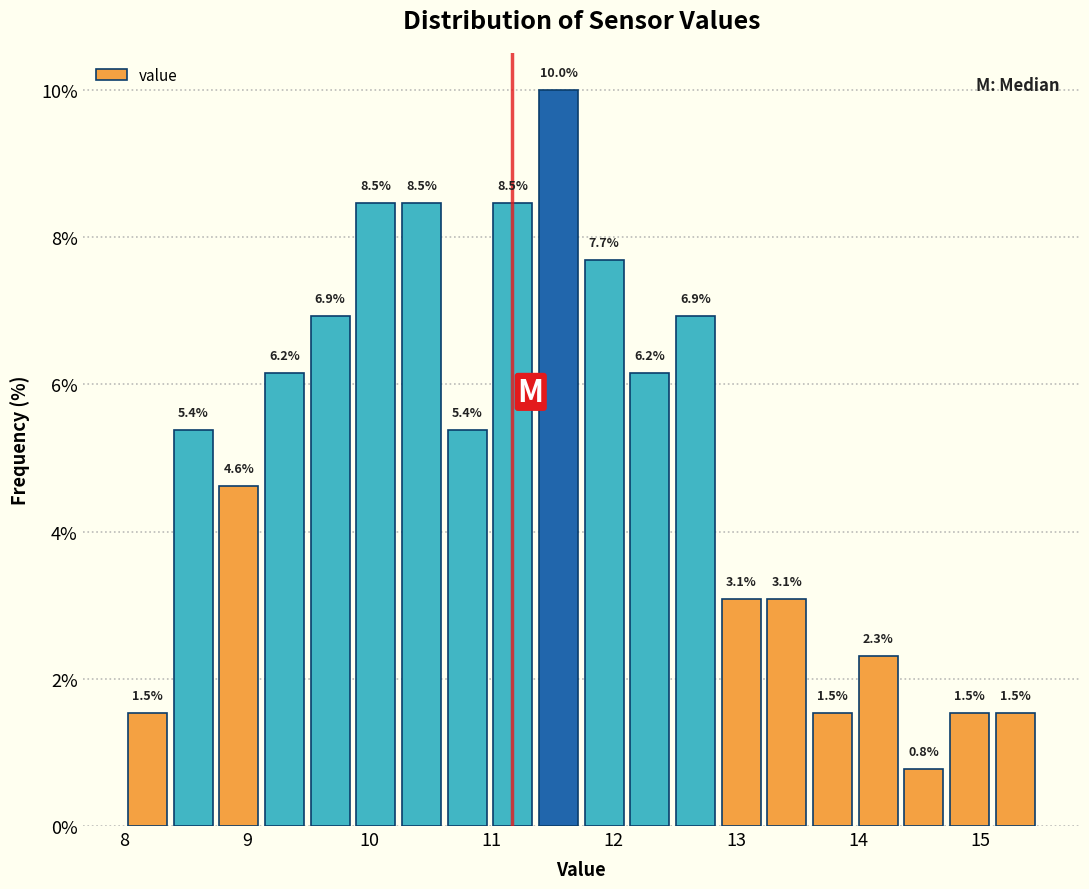

Around what value on the x-axis is the tallest bar? Give the approximate position of its centre, as read against the axis.

11.5